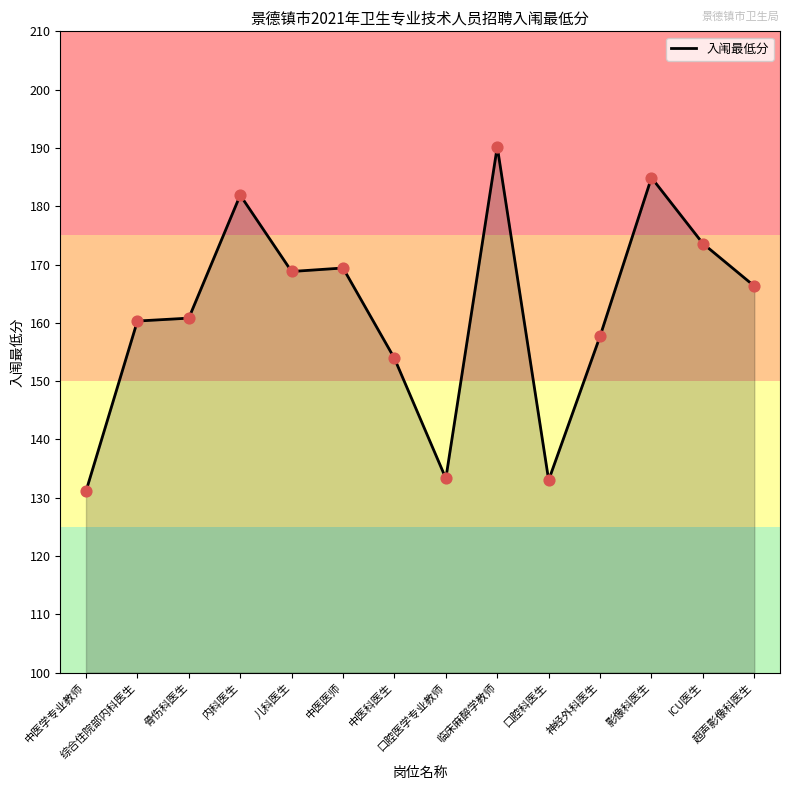

Which has a higher value, 骨伤科医生 or 口腔医学专业教师?

骨伤科医生